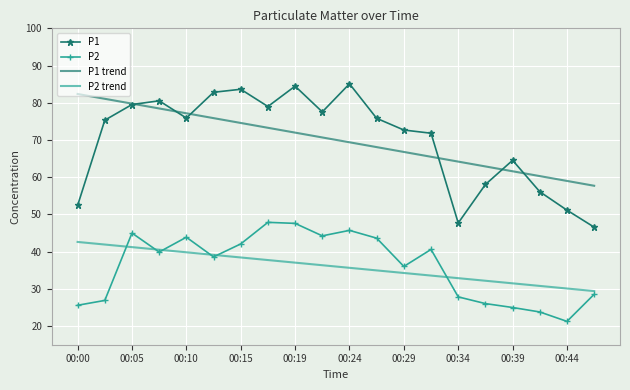

What is the minimum value for P2 trend?

29.4